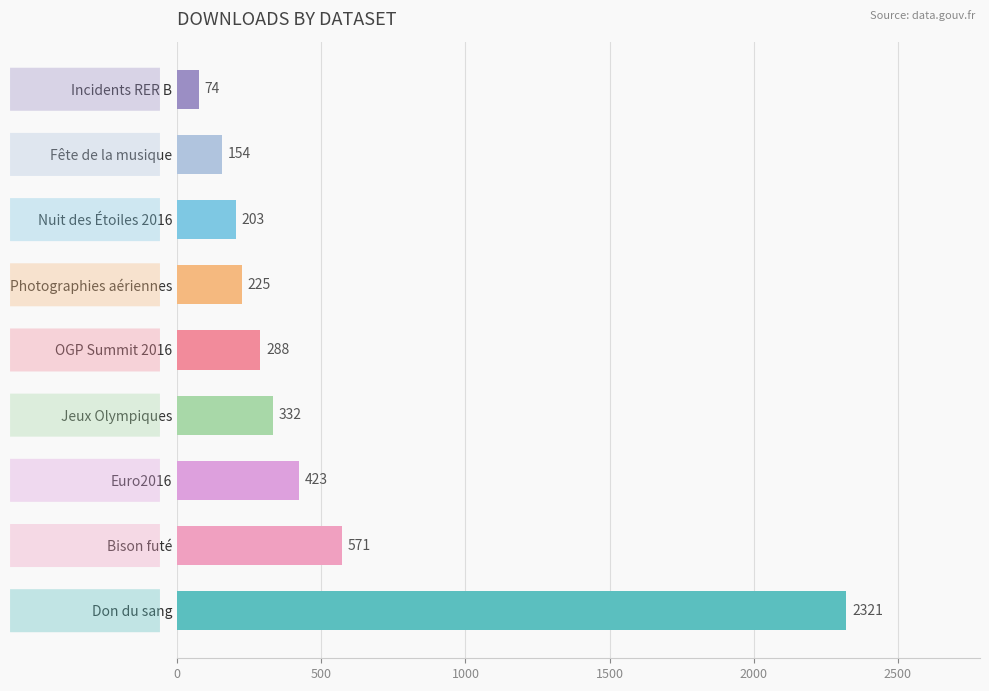

What is the sum of all values?

4591